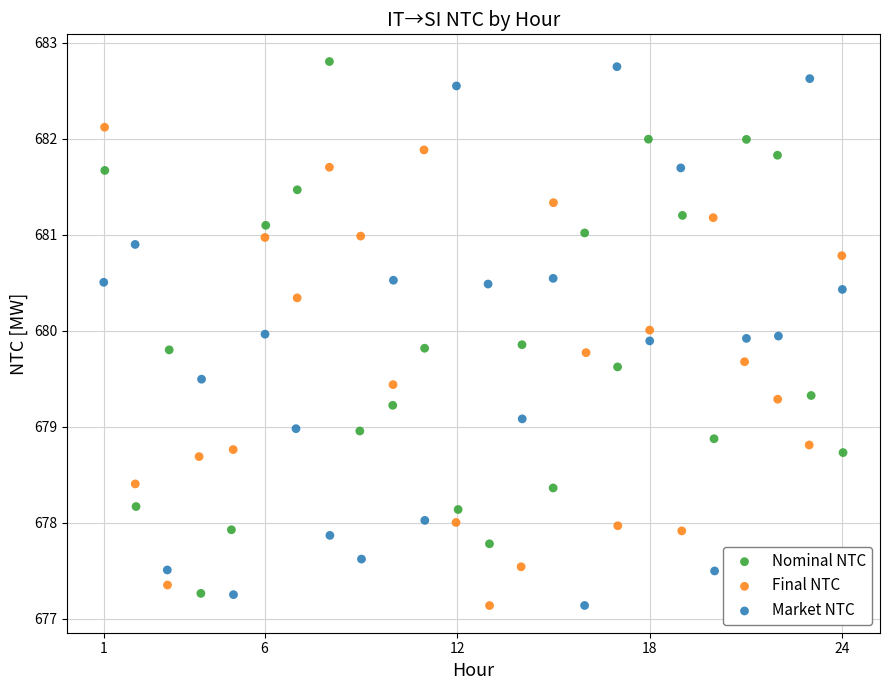

What are all the series names shown in the legend?

Nominal NTC, Final NTC, Market NTC